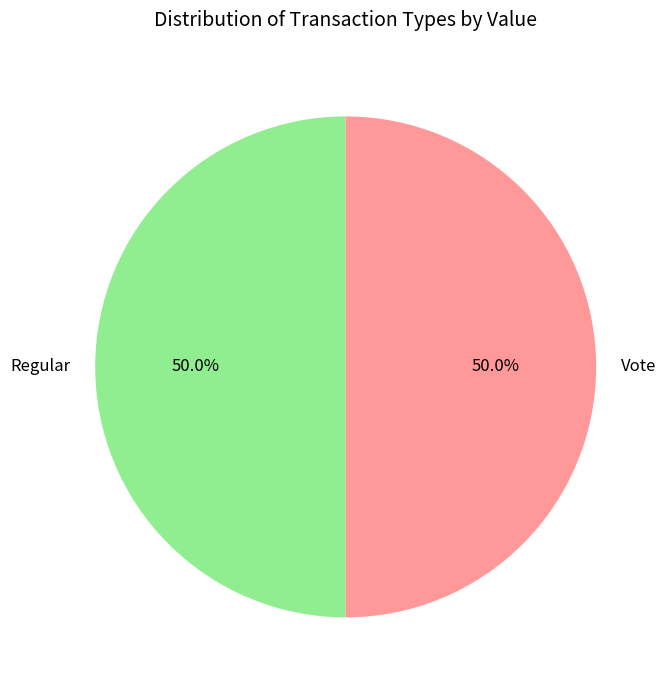

What is the ratio of the value at Vote to the value at Regular?

1.0